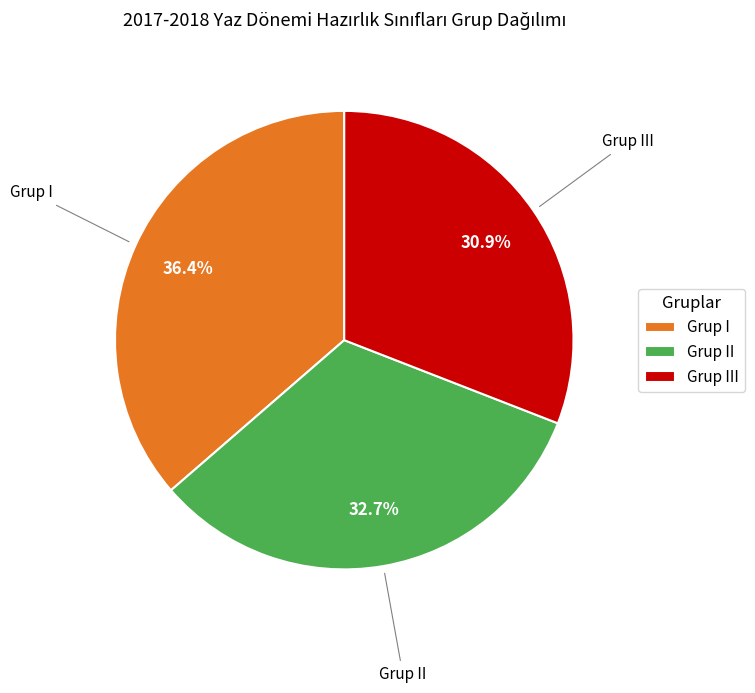

How many slices are in this pie chart?

3